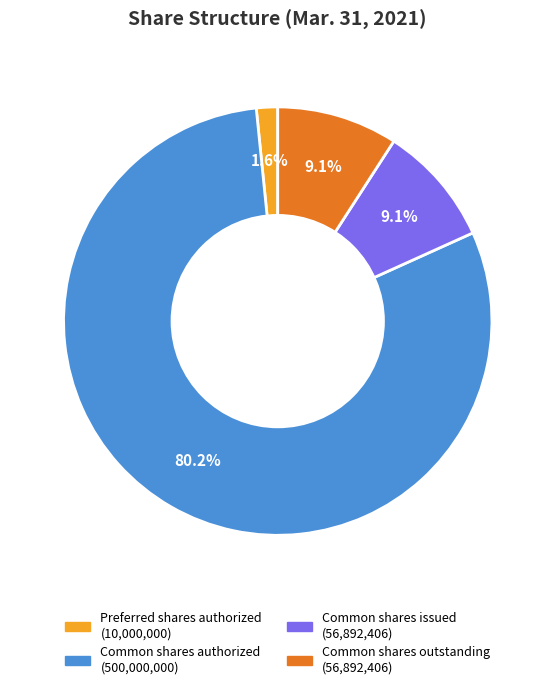

To the nearest percent, what is the difference between the largest and smallest slice percentages?

79%